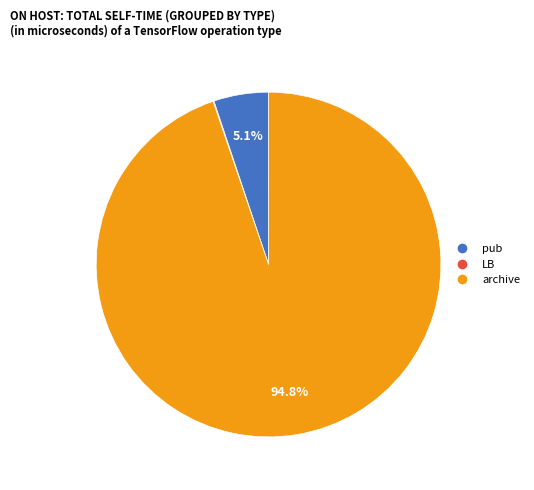

What percentage do pub and archive together represent?

99.9%